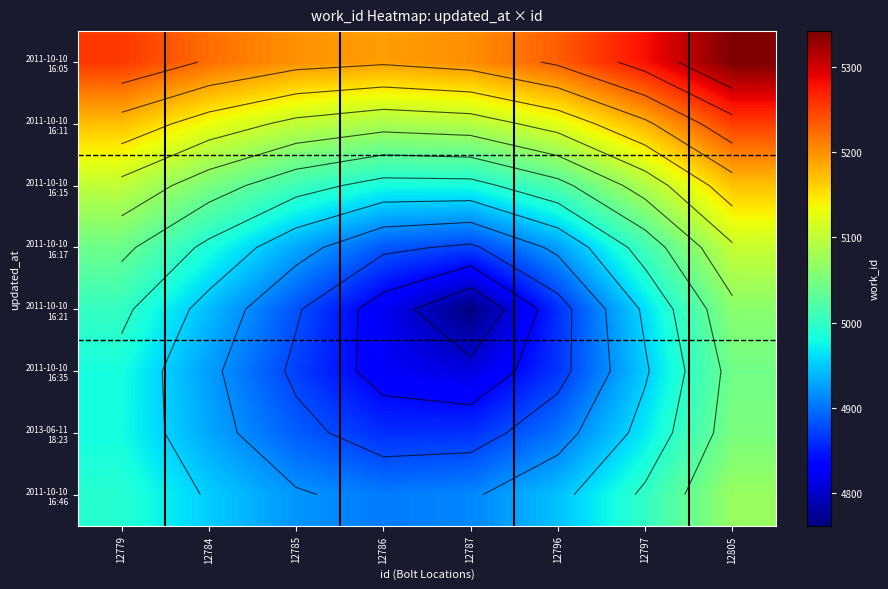

Rank the categories by 2011-10-10 16:05 value from lowest to highest.

12786, 12785, 12787, 12784, 12796, 12779, 12797, 12805